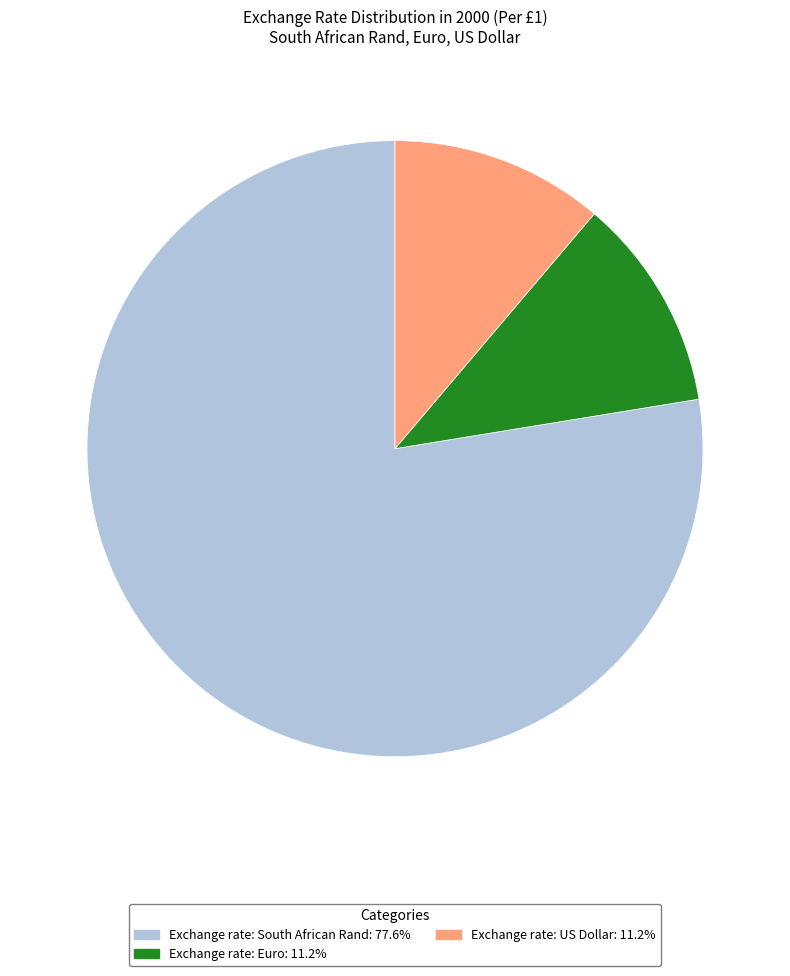

What is the ratio of the value at Exchange rate: South African Rand to the value at Exchange rate: US Dollar?

6.9